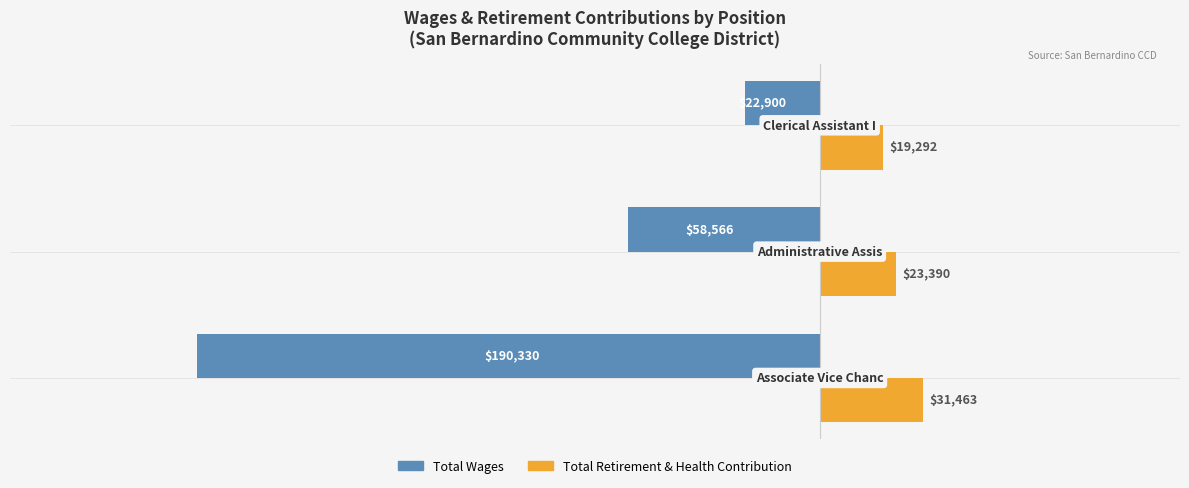

Which series has the largest total across all categories?

Total Retirement & Health Contribution